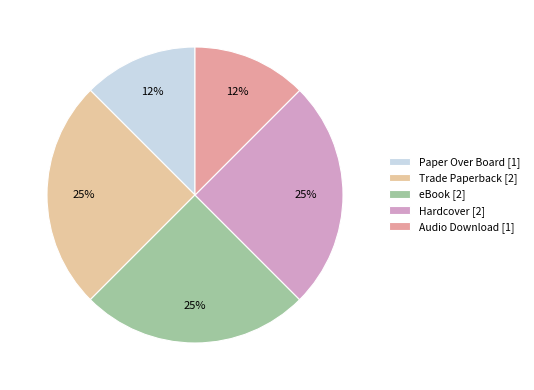

Does any single category account for the majority?

No